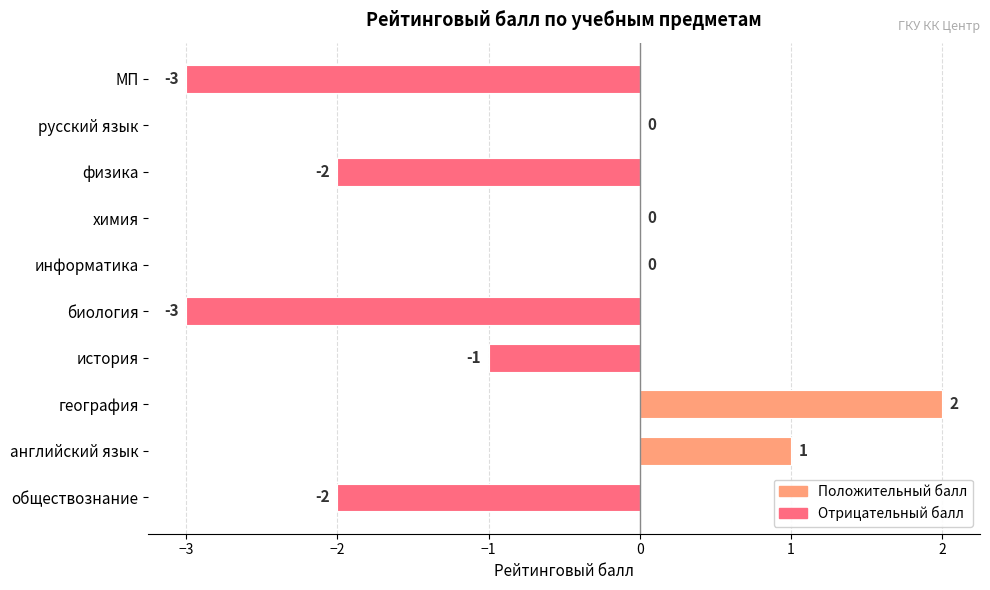

True or false: the data shows 1 at география.

False